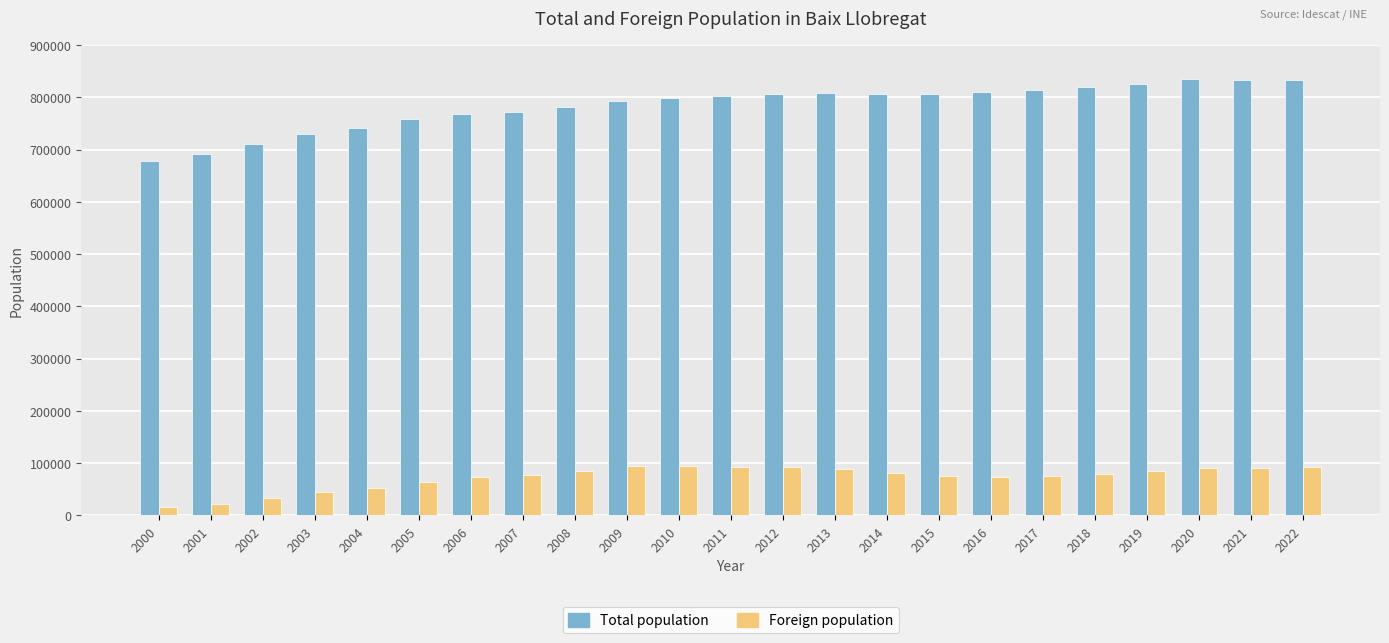

Which series has the largest range (max minus min)?

Total population